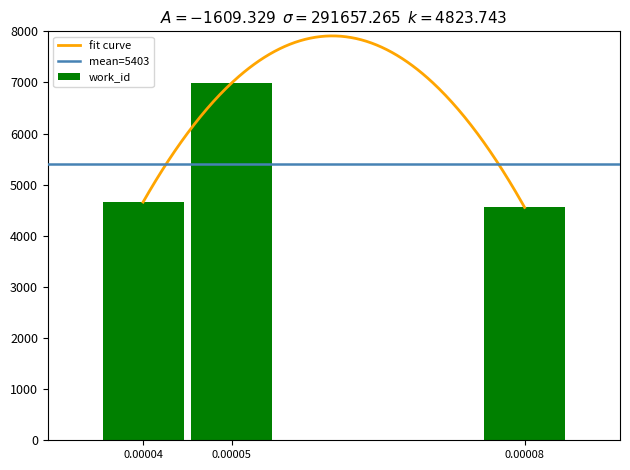

What is the sum of the work_id values at 0.00005 and 0.00004?

11655